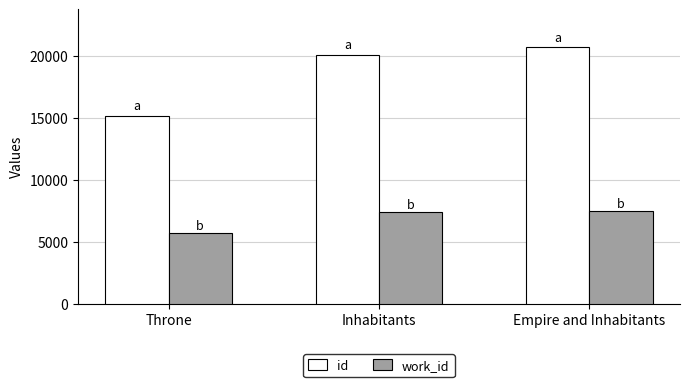

How many id values are between 15163 and 20667?

3